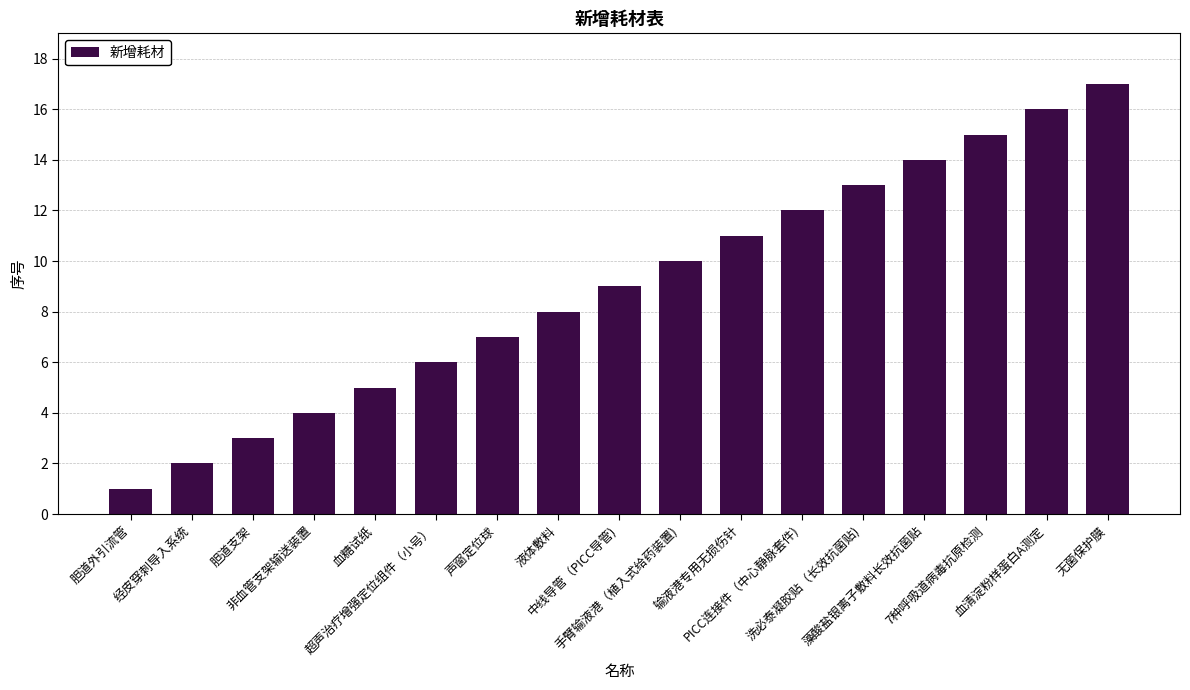

Are the bars grouped side by side (vs. stacked)?

No